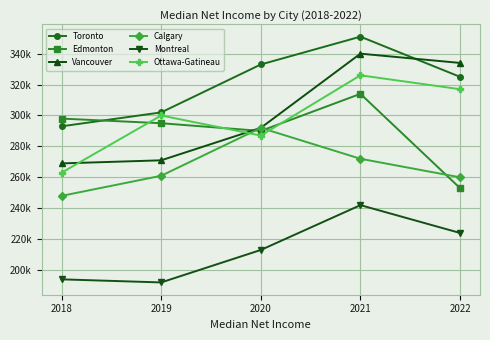

Reading left to right, what are all the values shown in this chart?

Toronto: 293000	302000	333000	351000	325000
Edmonton: 298000	295000	290000	314000	253000
Vancouver: 269000	271000	292000	340000	334000
Calgary: 248000	261000	292000	272000	260000
Montreal: 194000	192000	213000	242000	224000
Ottawa-Gatineau: 263000	300000	287000	326000	317000